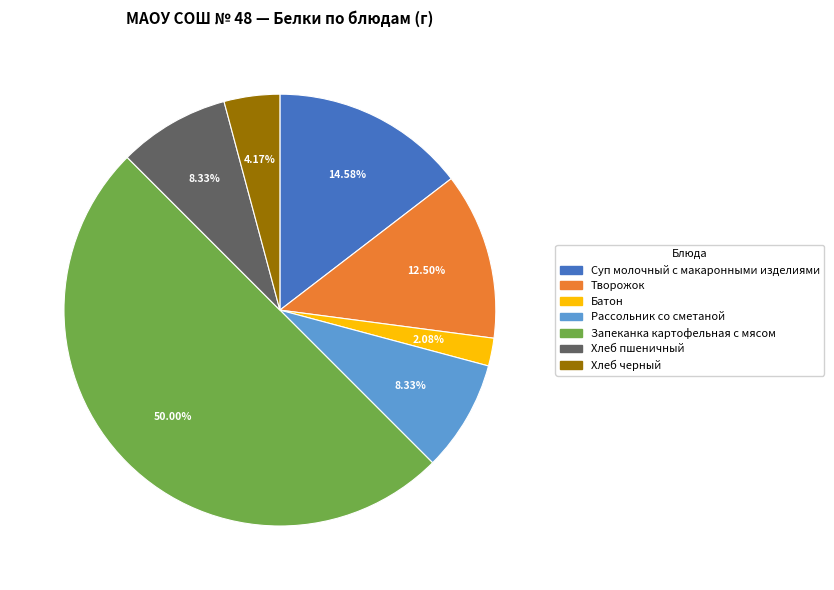

Between Батон and Запеканка картофельная с мясом, which is larger?

Запеканка картофельная с мясом